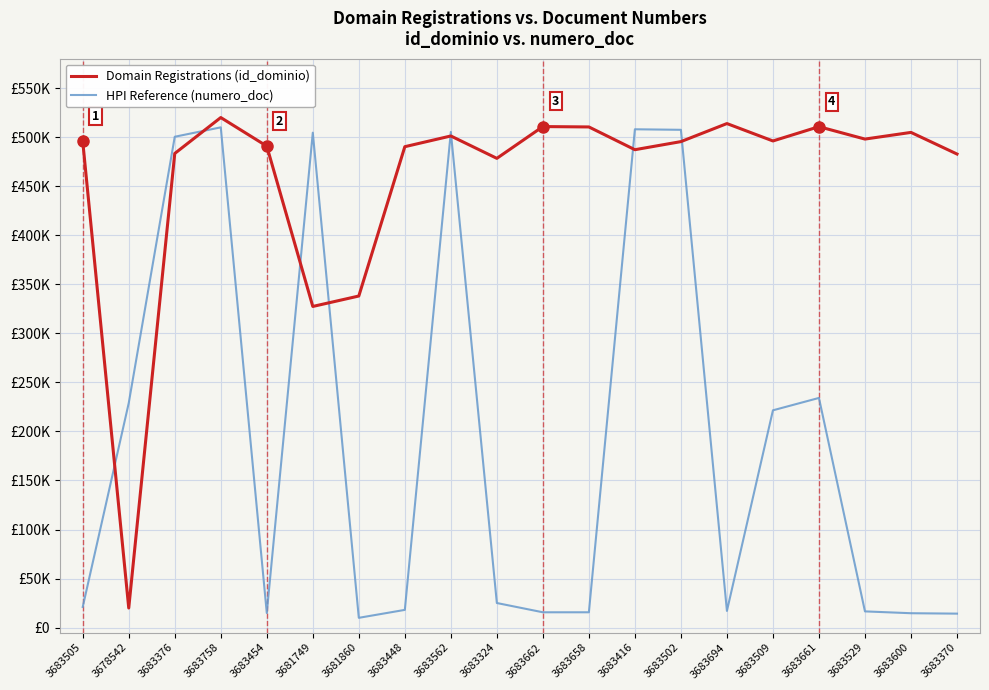

What is the sum of all Domain Registrations (id_dominio) values?

9155655.7